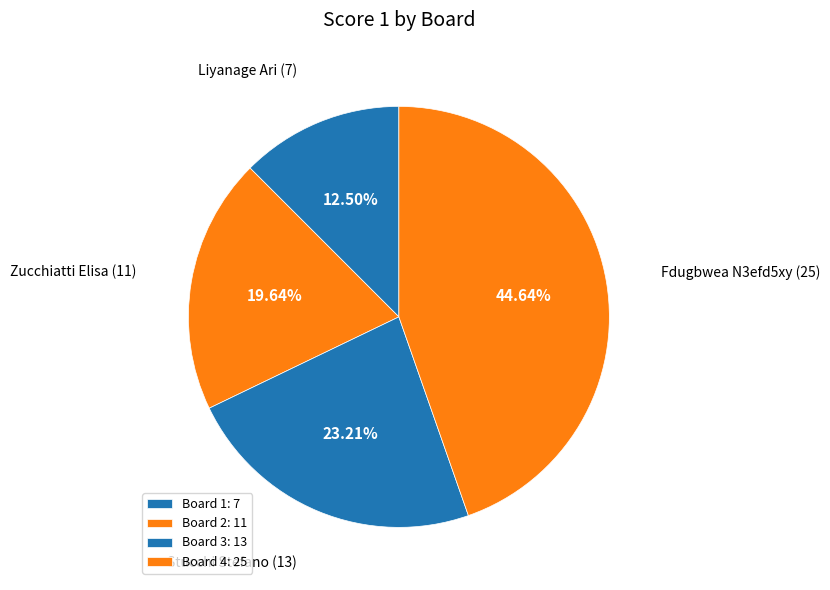

To the nearest percent, what is the difference between the Board 4 and Board 3 slice percentages?

21%